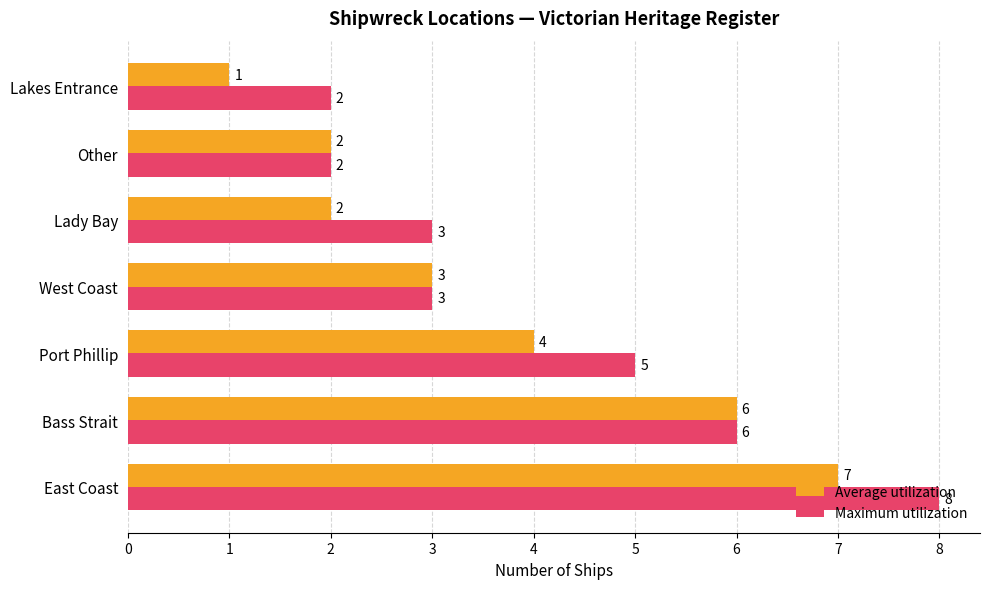

What is the total value across all series at East Coast?

15